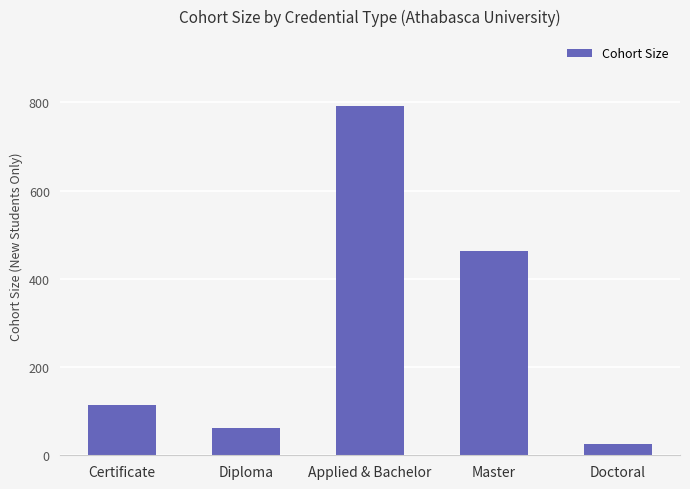

What is the label of the 1st bar from the right?

Doctoral